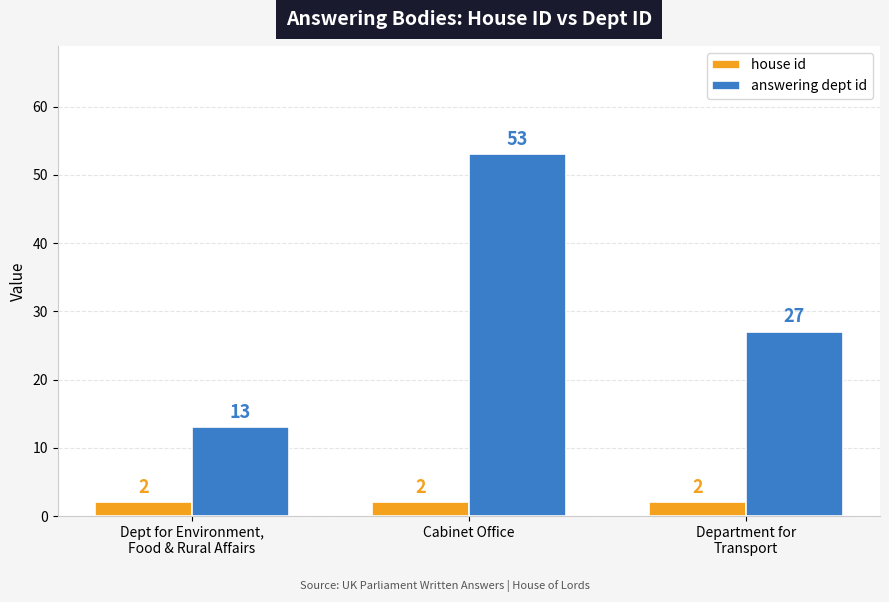

Is the value of answering dept id at Department for
Transport greater than the value of house id at Dept for Environment,
Food & Rural Affairs?

Yes